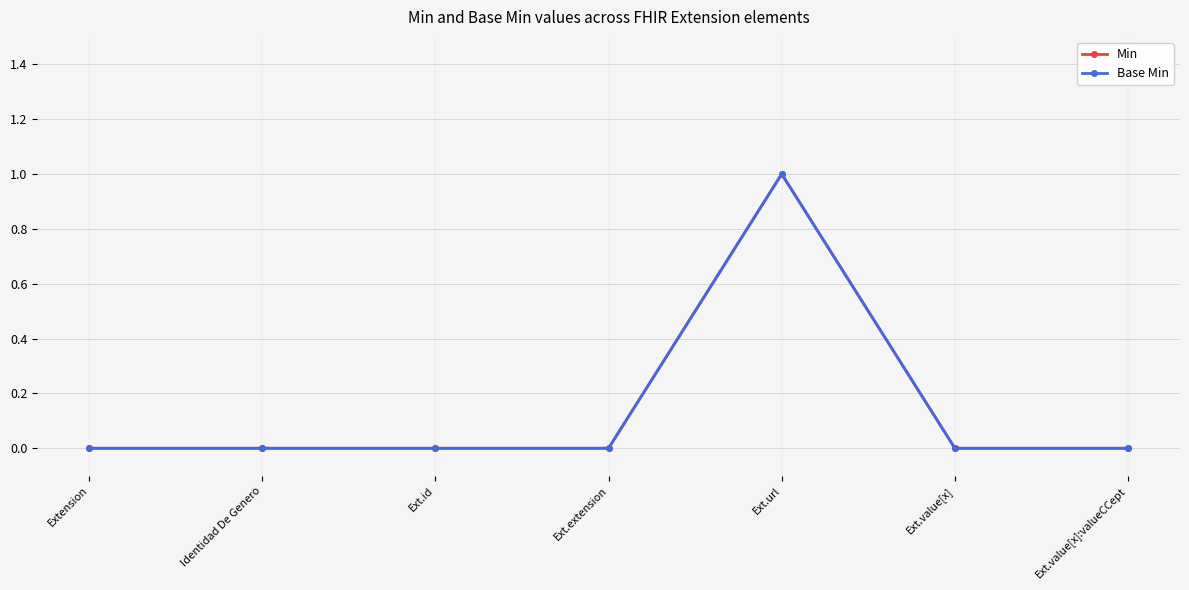

Reading left to right, what are all the values shown in this chart?

Min: 0	0	0	0	1	0	0
Base Min: 0	0	0	0	1	0	0